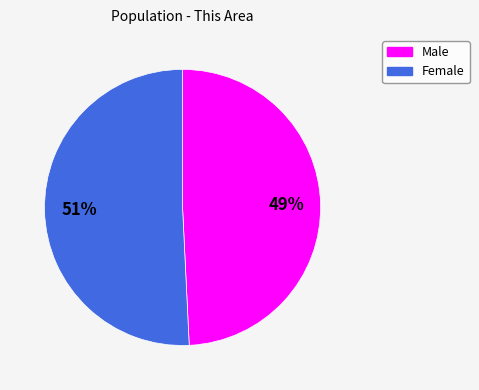

To the nearest percent, what is the difference between the Male and Female slice percentages?

2%